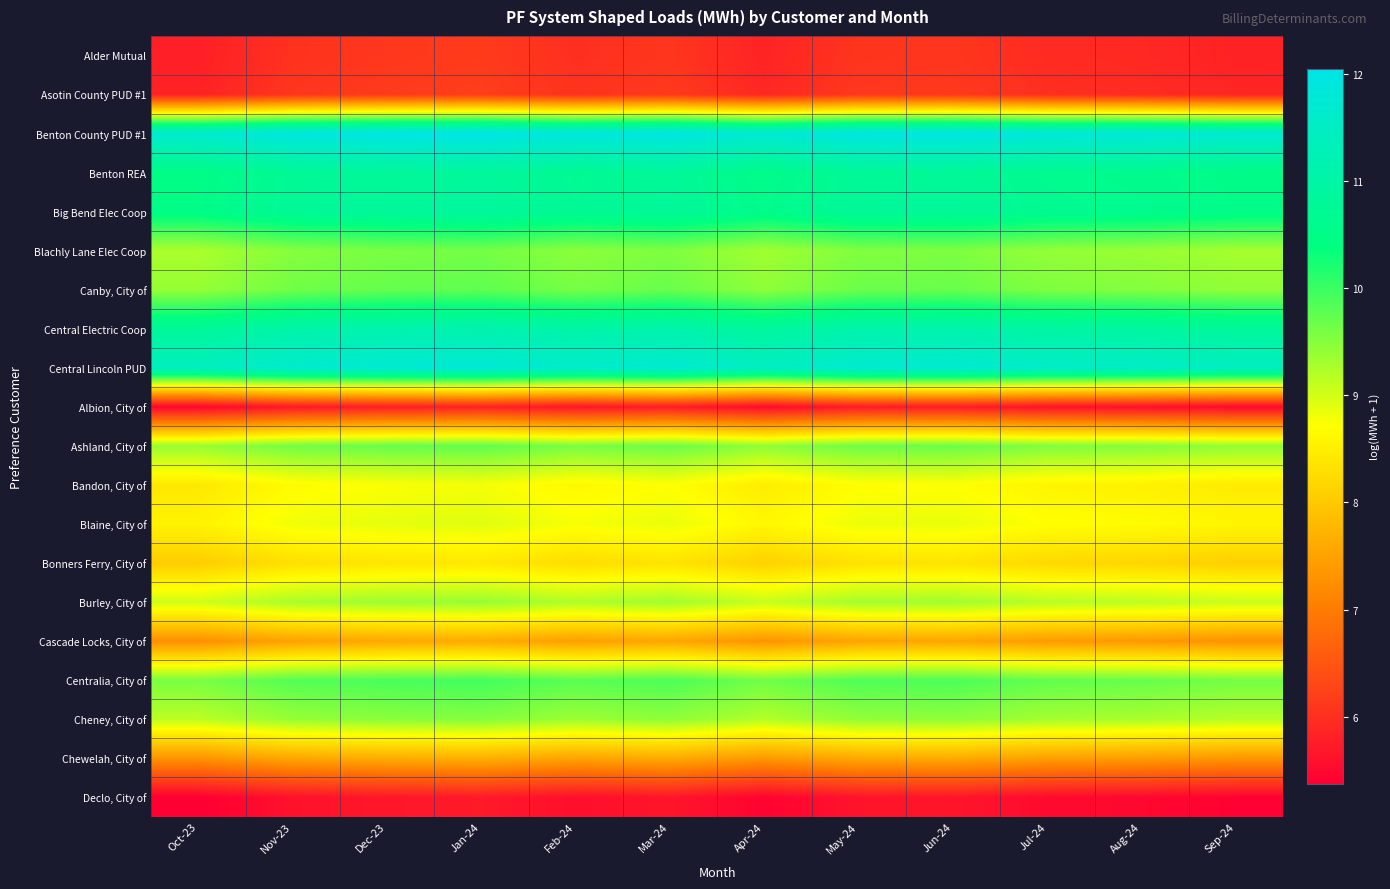

What is the difference between the highest and lowest values at Mar-24?

6.3